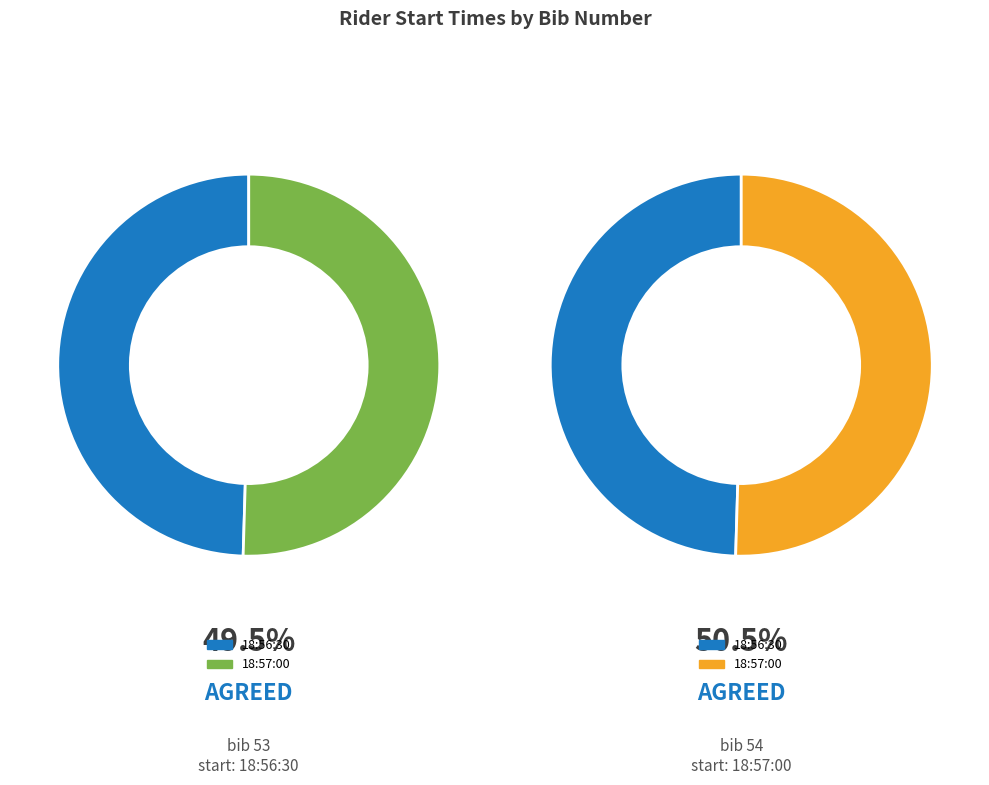

Which category has the smallest portion of the pie?

18:56:30